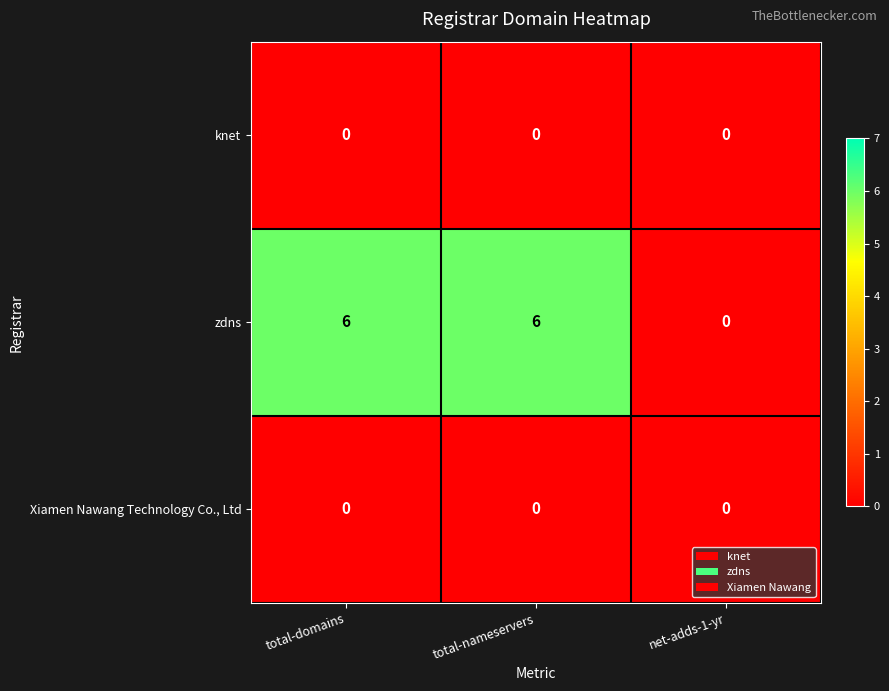

What is the difference between the highest and lowest values at total-domains?

6